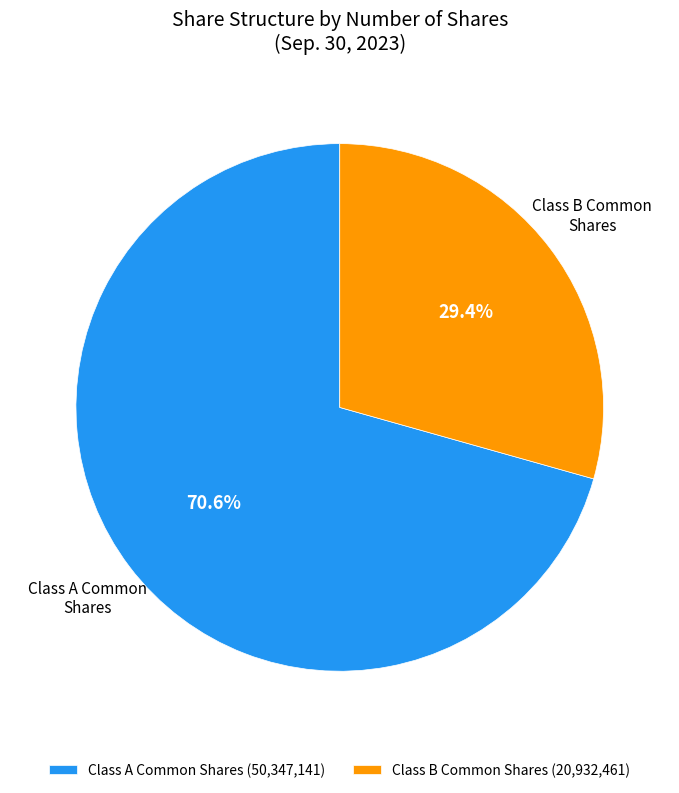

Is there a majority slice in this chart?

Yes